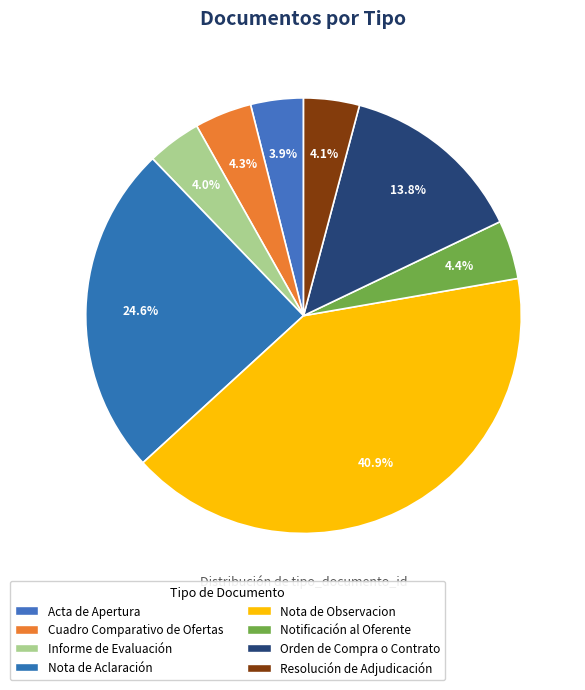

Which category has the biggest portion of the pie?

Nota de Observacion